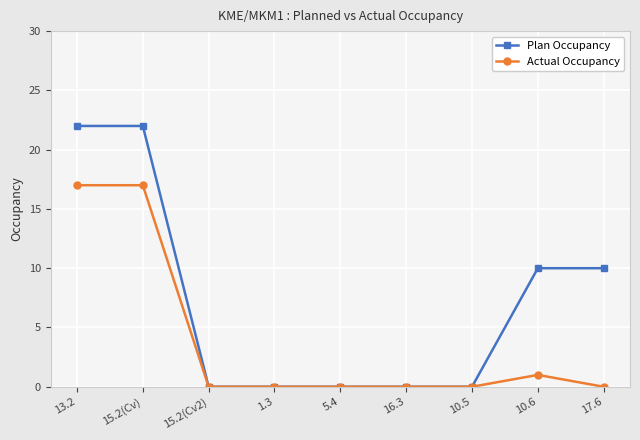

Which series has the largest total across all categories?

Plan Occupancy